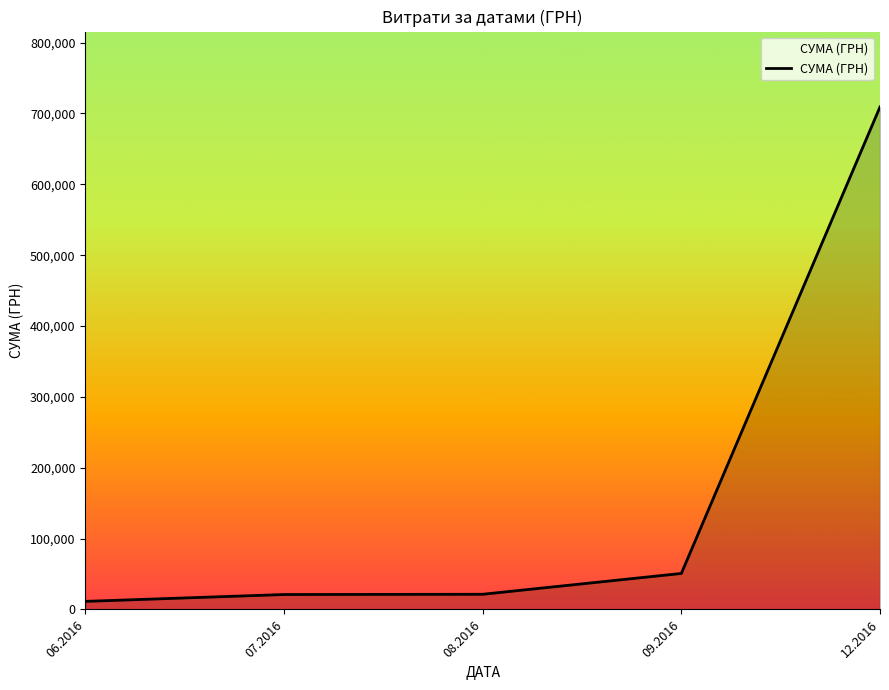

Which label corresponds to the smallest value in the chart?

06.2016